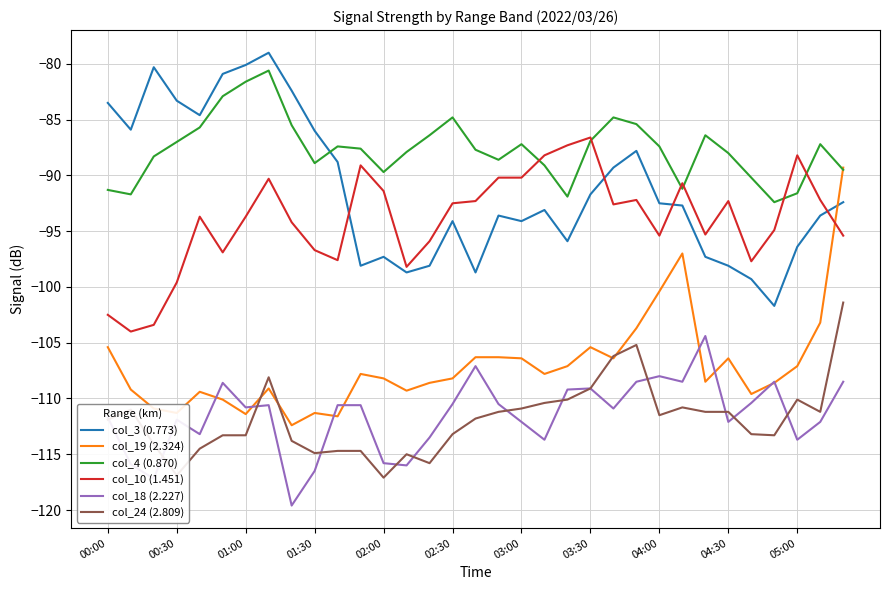

Which series has the largest total across all categories?

col_4 (0.870)